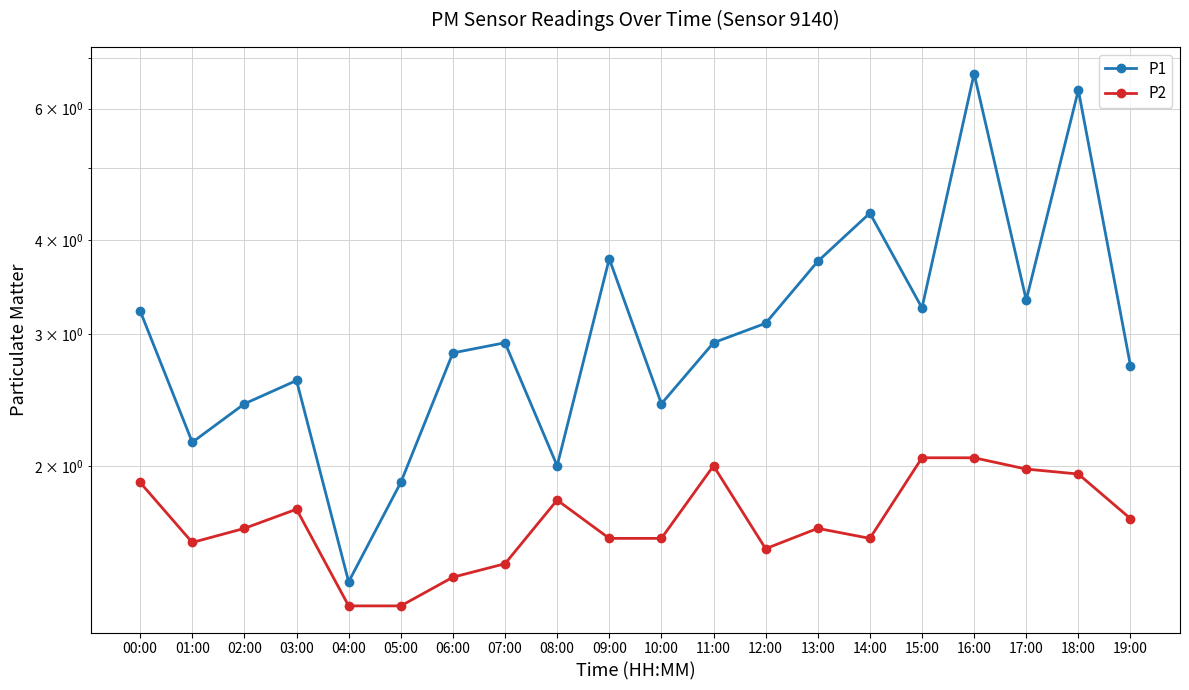

Reading left to right, extract all data points from this chart.

P1: 00:00=3.2	01:00=2.1	02:00=2.4	03:00=2.6	04:00=1.4	05:00=1.9	06:00=2.8	07:00=2.9	08:00=2.0	09:00=3.8	10:00=2.4	11:00=2.9	12:00=3.1	13:00=3.8	14:00=4.3	15:00=3.2	16:00=6.7	17:00=3.3	18:00=6.3	19:00=2.7
P2: 00:00=1.9	01:00=1.6	02:00=1.6	03:00=1.8	04:00=1.3	05:00=1.3	06:00=1.4	07:00=1.5	08:00=1.8	09:00=1.6	10:00=1.6	11:00=2.0	12:00=1.6	13:00=1.6	14:00=1.6	15:00=2.0	16:00=2.0	17:00=2.0	18:00=1.9	19:00=1.7